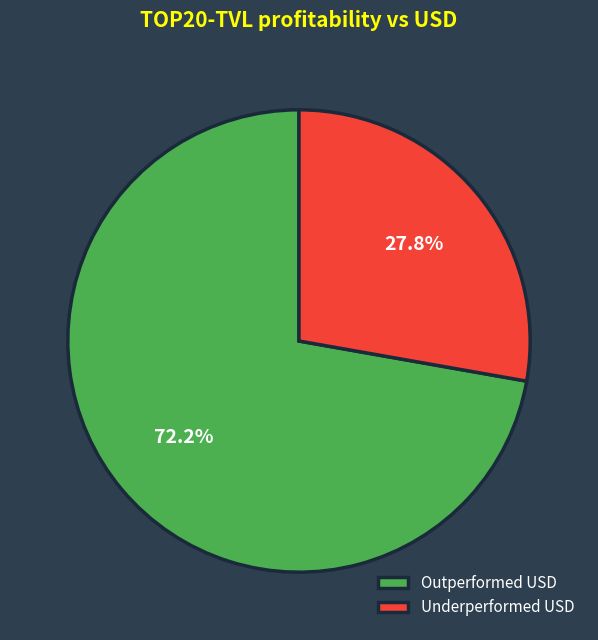

Which slice is the smallest?

Underperformed USD